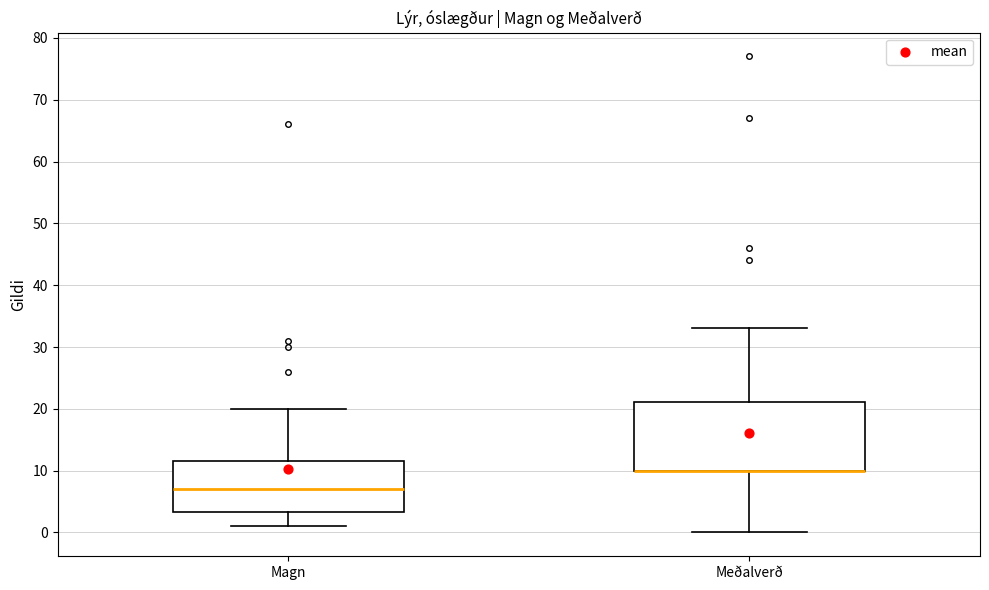

Which box is the tallest, from its lower edge to its upper edge?

Meðalverð